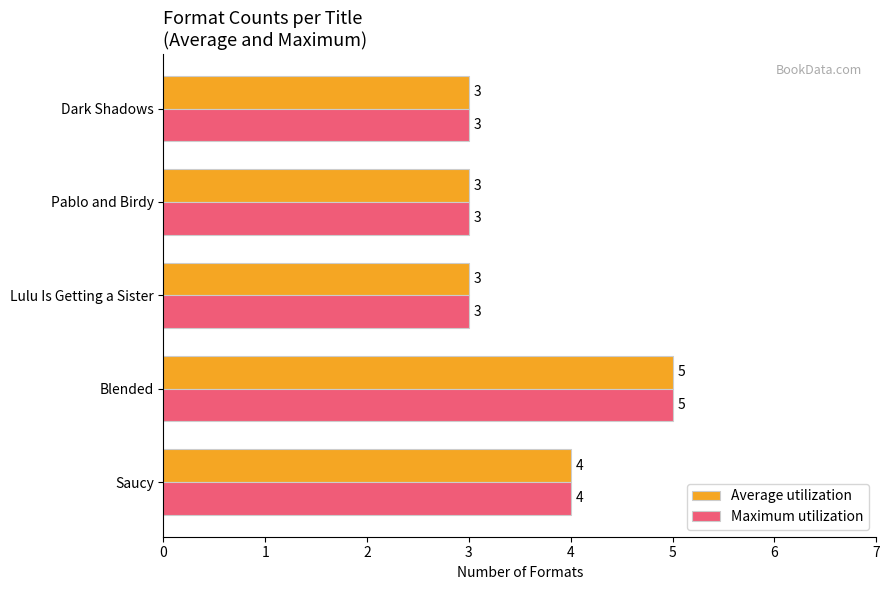

What is the smallest value displayed?

3